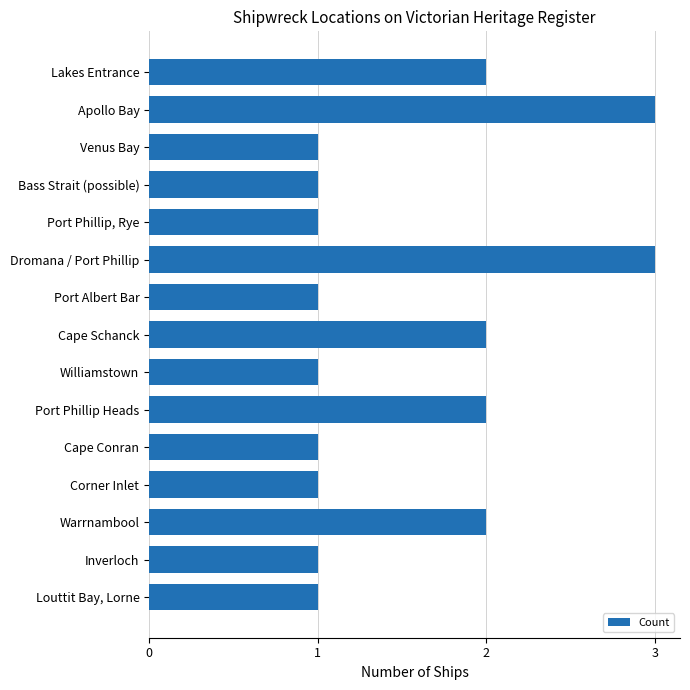

What is the label of the 10th bar from the top?

Port Phillip Heads